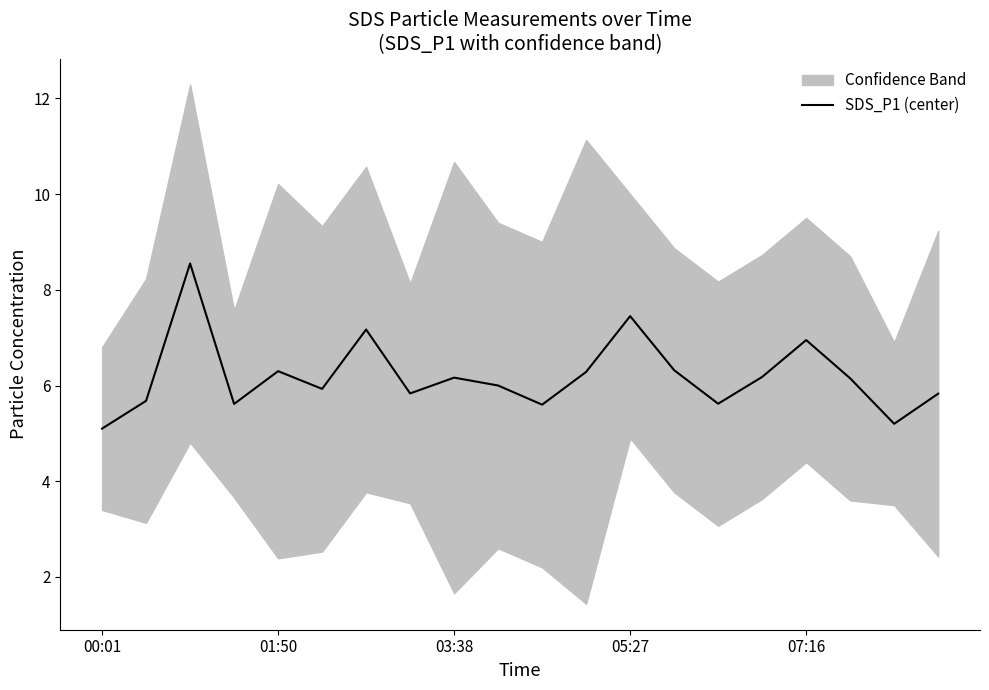

What is the lowest value of the SDS_P1 (center) series?

5.1